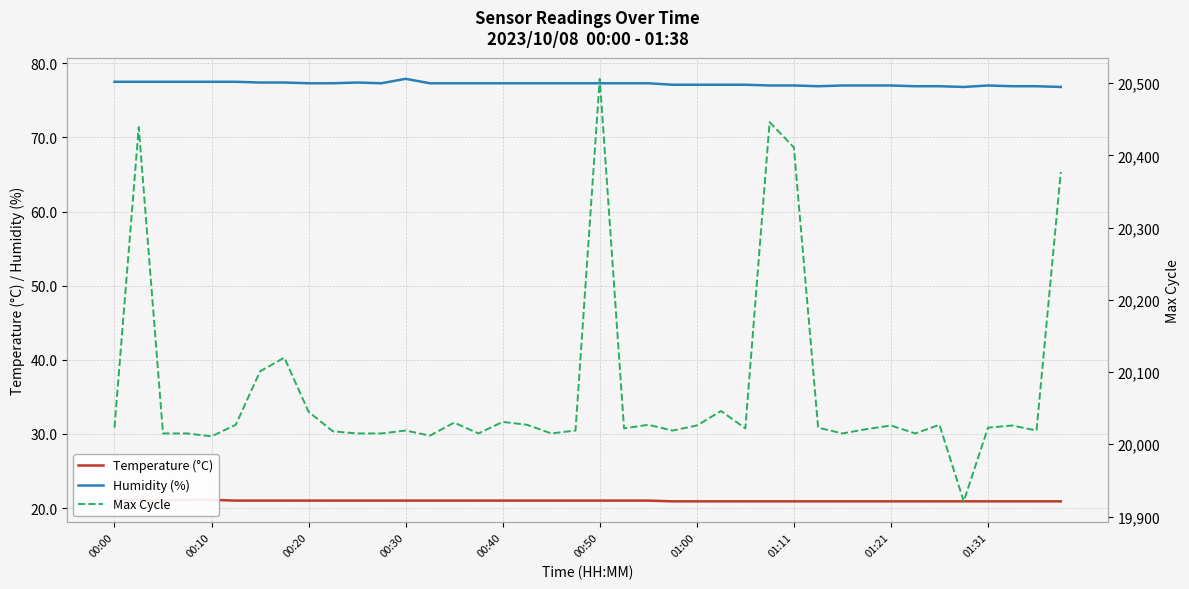

How many interior local valleys does the Temperature (°C) series have?

1